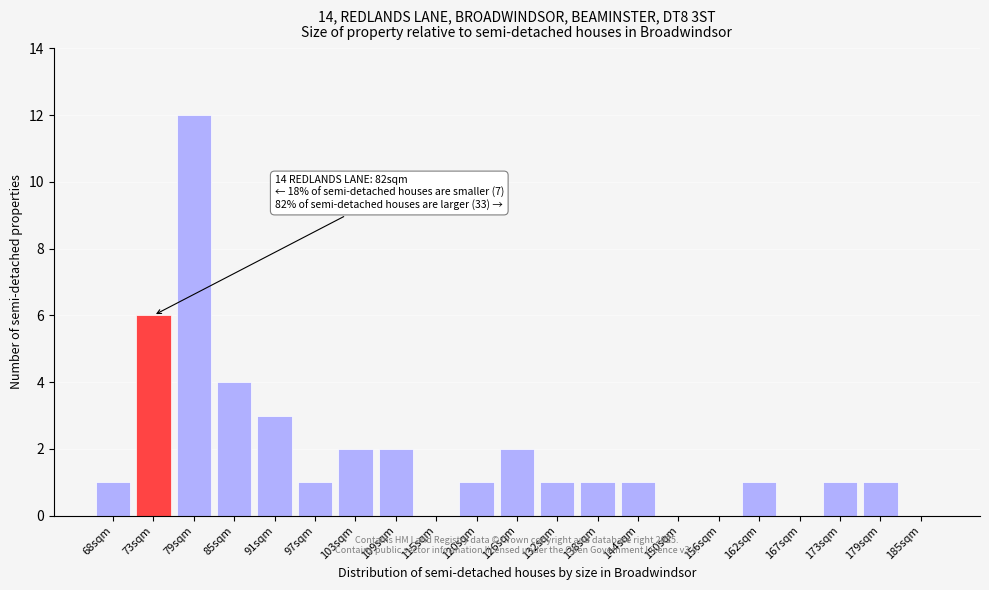

Reading left to right, list all the values displayed in this chart.

68sqm=1	73sqm=6	79sqm=12	85sqm=4	91sqm=3	97sqm=1	103sqm=2	109sqm=2	115sqm=0	120sqm=1	126sqm=2	132sqm=1	138sqm=1	144sqm=1	150sqm=0	156sqm=0	162sqm=1	167sqm=0	173sqm=1	179sqm=1	185sqm=0